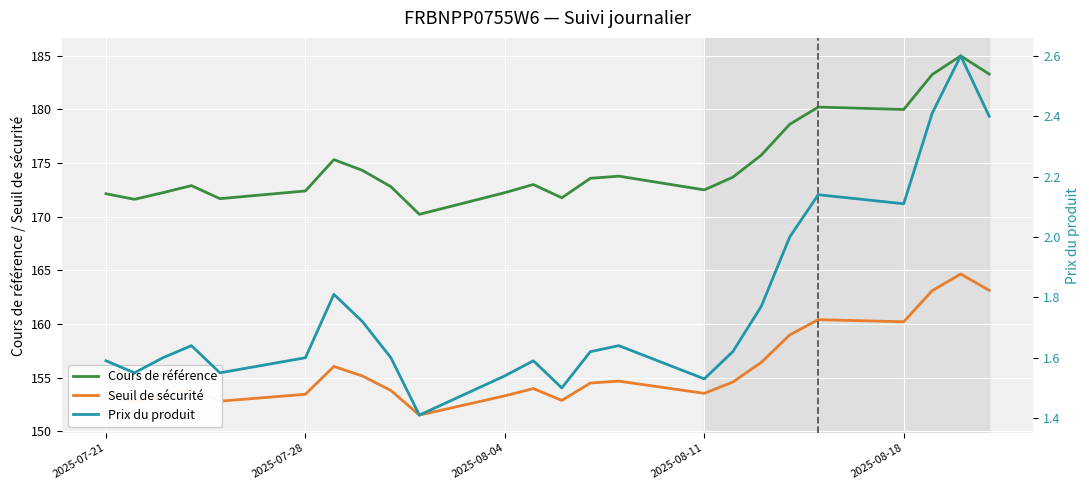

List the series in order of their peak value, lowest first.

Prix du produit, Seuil de sécurité, Cours de référence